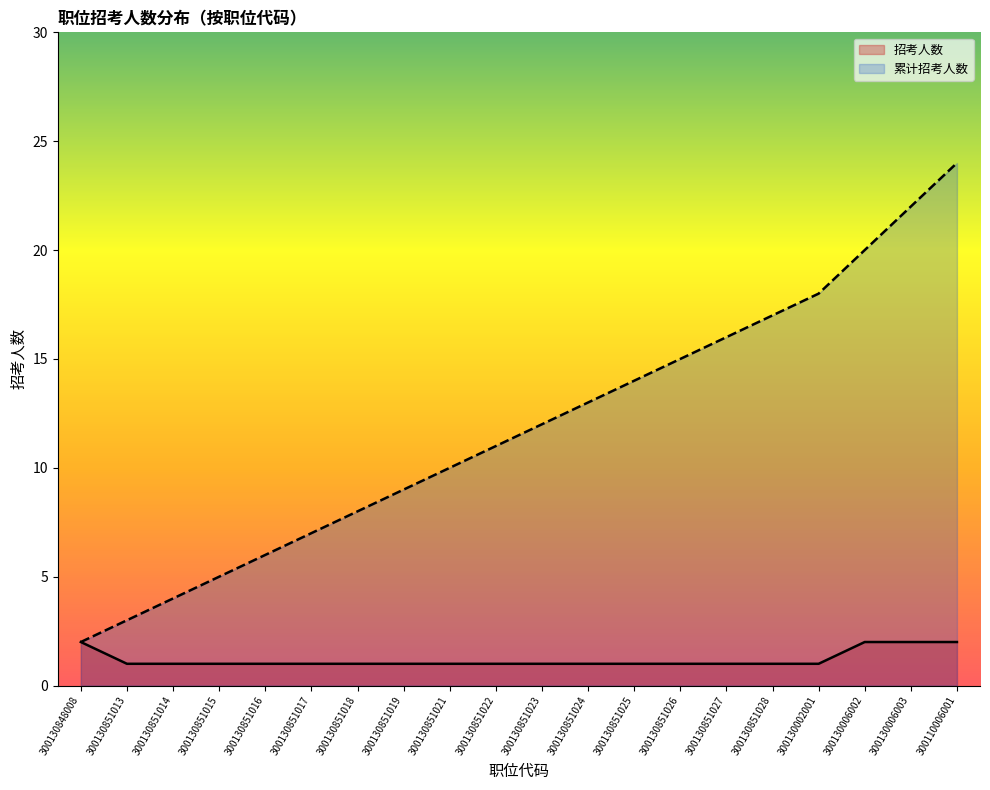

True or false: 累计招考人数 and 招考人数 intersect in this chart.

False